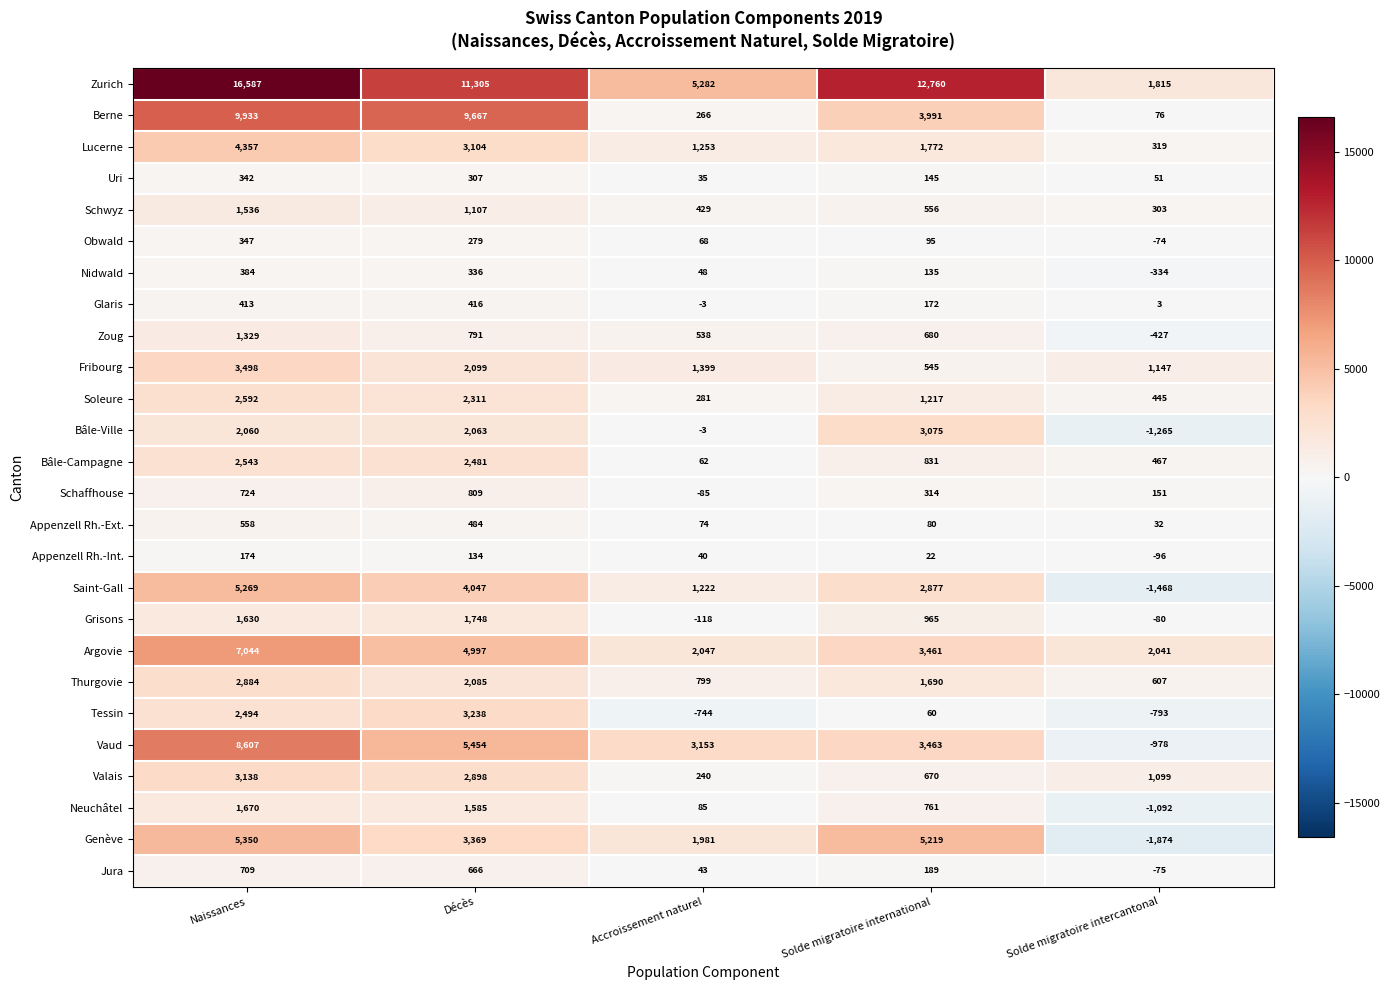

At which label does Bâle-Campagne first exceed 831?

Naissances